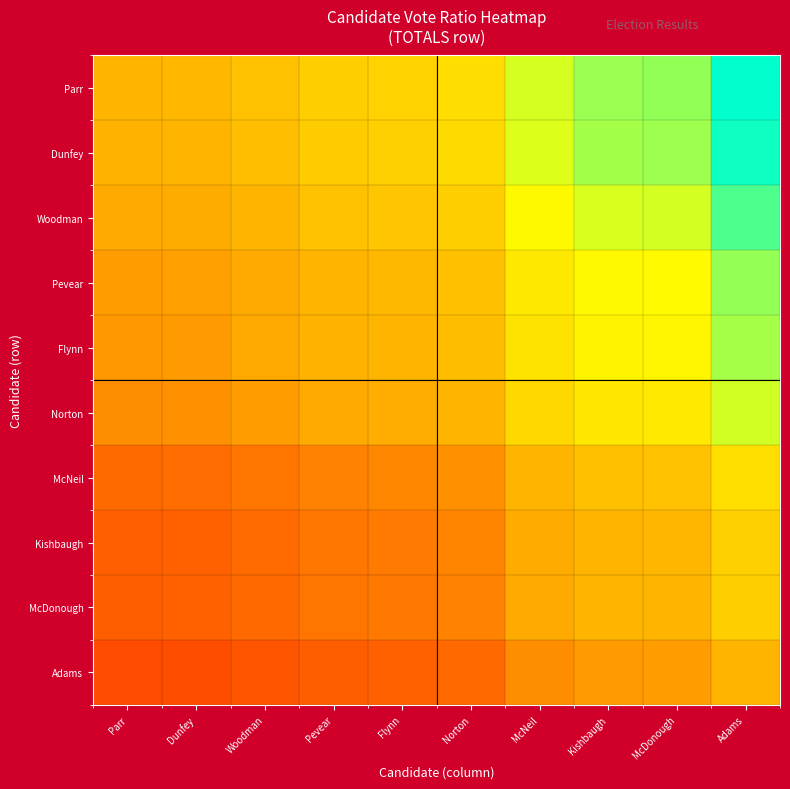

Rank the series at Pevear from lowest to highest value.

Adams, McDonough, Kishbaugh, McNeil, Norton, Flynn, Pevear, Woodman, Dunfey, Parr